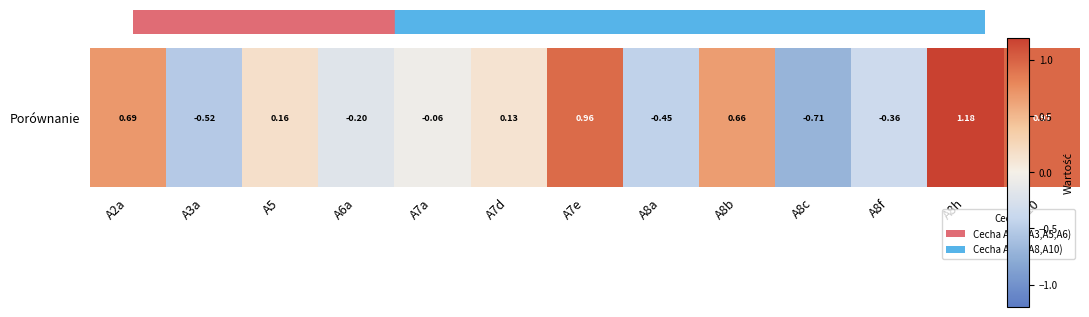

Is it true that the value at A2a is 0.7?

True